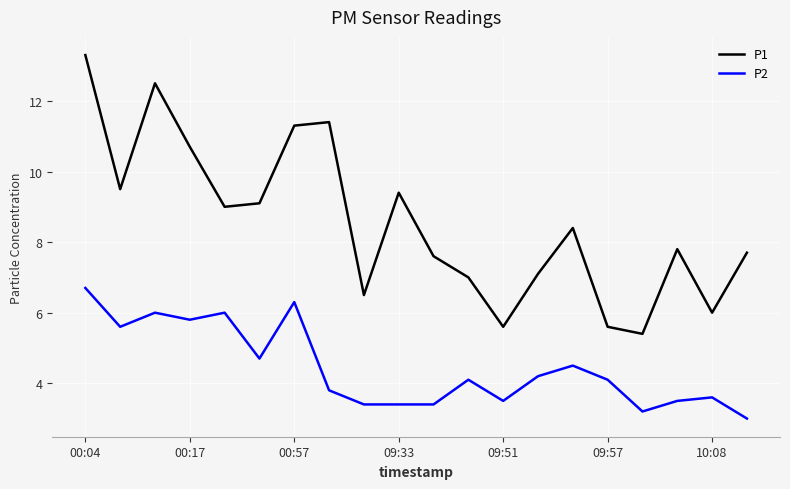

True or false: P1 and P2 intersect in this chart.

False